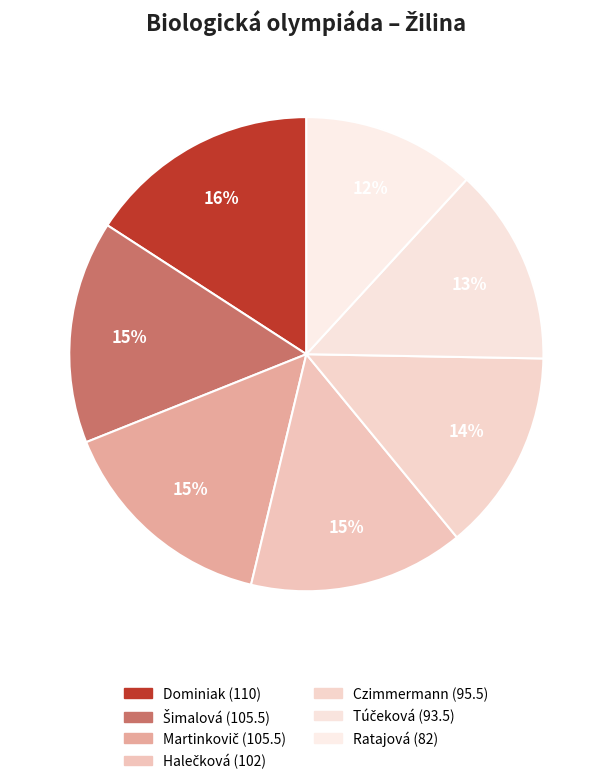

To the nearest percent, what is the difference between the Túčeková and Šimalová slice percentages?

2%